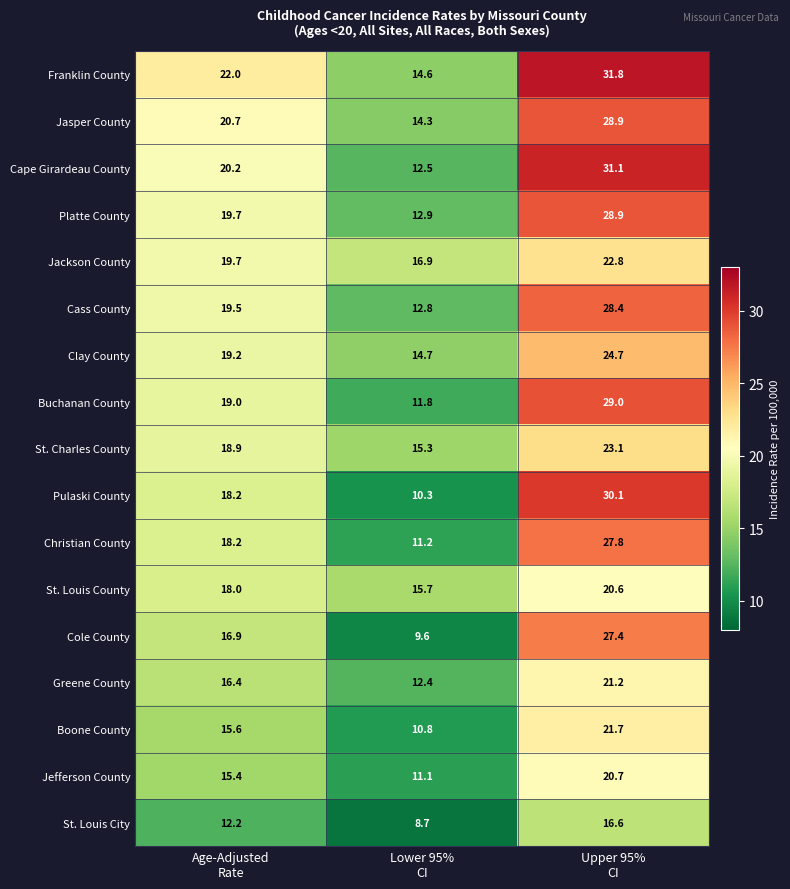

At Lower 95%
CI, list the series in order from largest to smallest.

Jackson County, St. Louis County, St. Charles County, Clay County, Franklin County, Jasper County, Platte County, Cass County, Cape Girardeau County, Greene County, Buchanan County, Christian County, Jefferson County, Boone County, Pulaski County, Cole County, St. Louis City